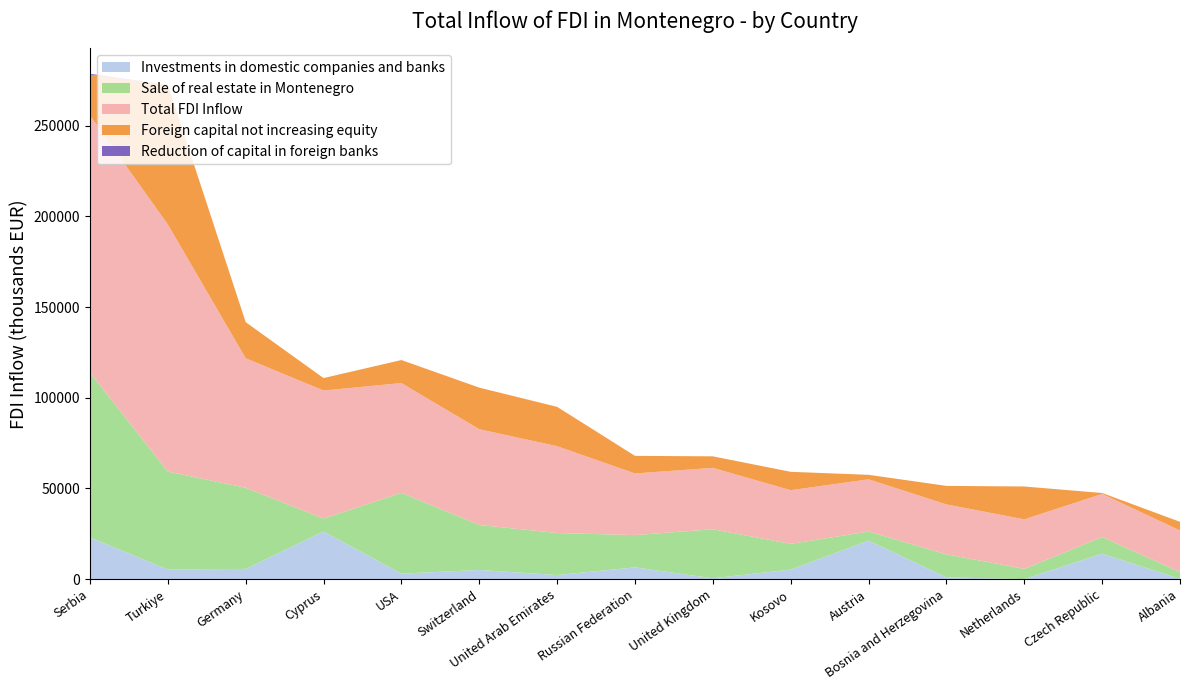

Reading left to right, transcribe all the data shown in this chart.

Investments in domestic companies and banks: Serbia=22931.4	Turkiye=5351.2	Germany=5622.7	Cyprus=26276.5	USA=3014.9	Switzerland=5053.1	United Arab Emirates=2251.5	Russian Federation=6470.9	United Kingdom=448.8	Kosovo=5256.0	Austria=21234.2	Bosnia and Herzegovina=981.5	Netherlands=-440.0	Czech Republic=14020.9	Albania=163.0
Sale of real estate in Montenegro: Serbia=90935.6	Turkiye=53954.2	Germany=44747.5	Cyprus=7088.0	USA=44574.2	Switzerland=24796.2	United Arab Emirates=23174.8	Russian Federation=17802.9	United Kingdom=27038.2	Kosovo=14173.4	Austria=4992.6	Bosnia and Herzegovina=12677.0	Netherlands=5637.8	Czech Republic=9202.3	Albania=3705.5
Total FDI Inflow: Serbia=141786.6	Turkiye=136252.6	Germany=71401.3	Cyprus=70625.3	USA=60497.5	Switzerland=52791.1	United Arab Emirates=47877.4	Russian Federation=33982.1	United Kingdom=33850.5	Kosovo=29597.1	Austria=28795.5	Bosnia and Herzegovina=27531.8	Netherlands=27319.9	Czech Republic=23743.7	Albania=22928.6
Foreign capital not increasing equity: Serbia=22491.9	Turkiye=76920.2	Germany=19911.6	Cyprus=6862.5	USA=12706.5	Switzerland=22939.7	United Arab Emirates=21678.8	Russian Federation=9696.2	United Kingdom=6363.5	Kosovo=10136.0	Austria=2484.7	Bosnia and Herzegovina=10218.8	Netherlands=18108.3	Czech Republic=520.5	Albania=4792.2
Reduction of capital in foreign banks: Serbia=504.0	Turkiye=0.0	Germany=0.0	Cyprus=0.0	USA=0.0	Switzerland=0.0	United Arab Emirates=0.0	Russian Federation=0.0	United Kingdom=0.0	Kosovo=0.0	Austria=0.0	Bosnia and Herzegovina=0.0	Netherlands=0.0	Czech Republic=0.0	Albania=0.0